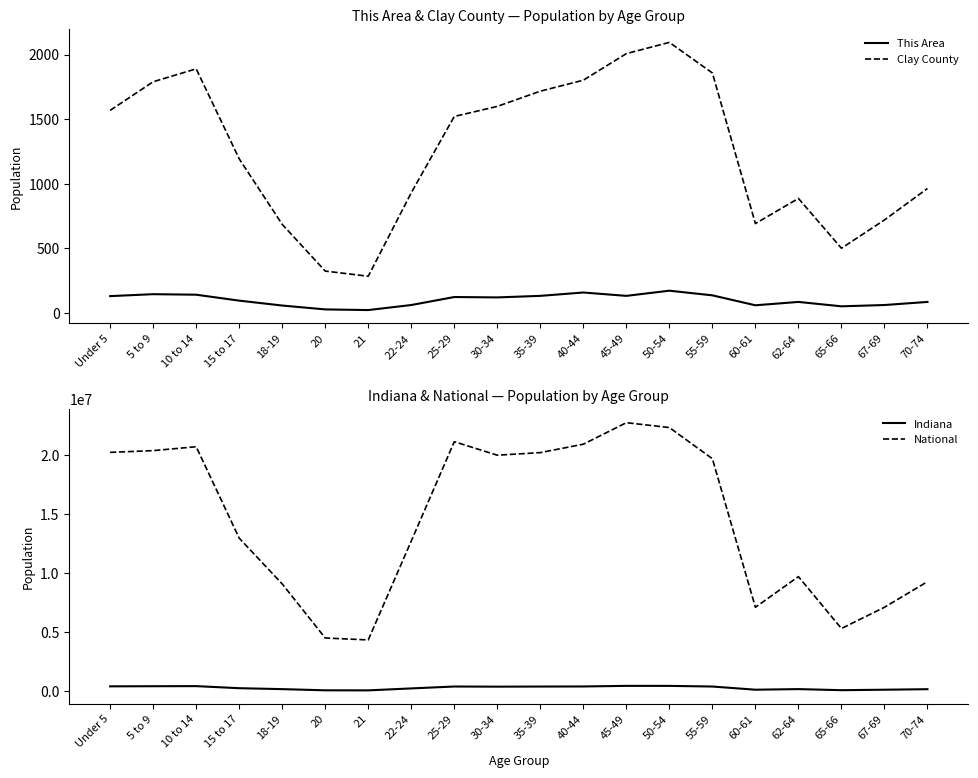

List the labels in order of This Area value, smallest first.

21, 20, 65-66, 18-19, 60-61, 22-24, 67-69, 62-64, 70-74, 15 to 17, 30-34, 25-29, Under 5, 35-39, 45-49, 55-59, 10 to 14, 5 to 9, 40-44, 50-54